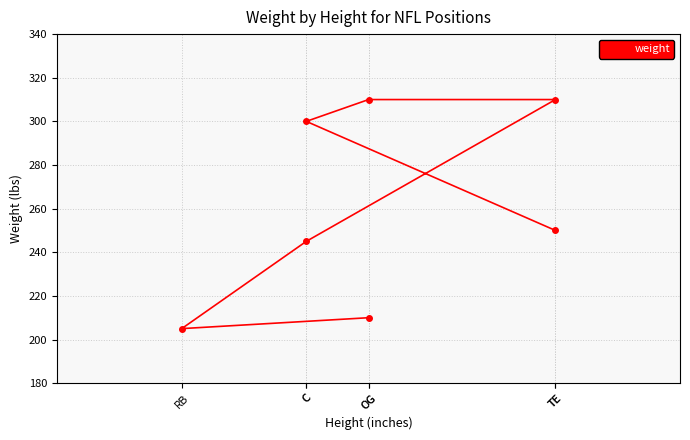

What is the smallest value displayed?

205